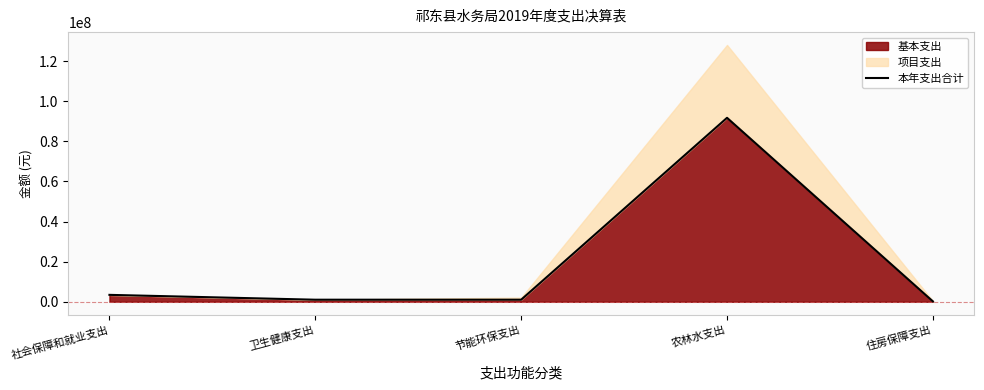

Where is the first local minimum?

卫生健康支出